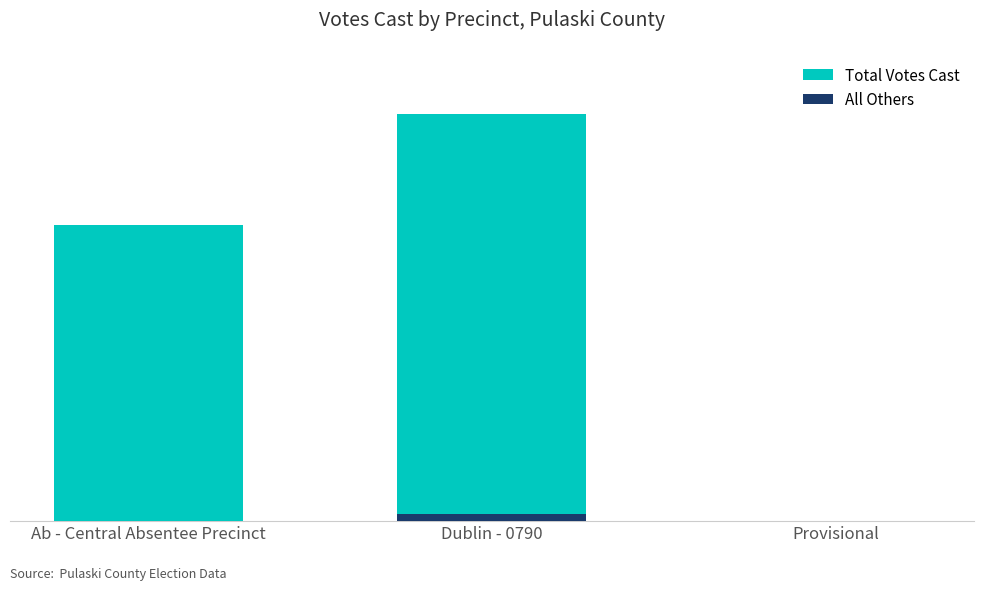

List the labels in order of Total Votes Cast value, smallest first.

Provisional, Ab - Central Absentee Precinct, Dublin - 0790